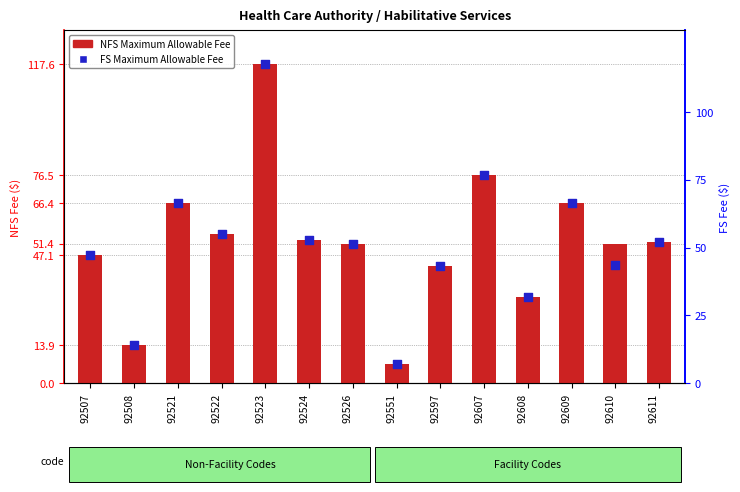

Which series has the largest total across all categories?

NFS Maximum Allowable Fee